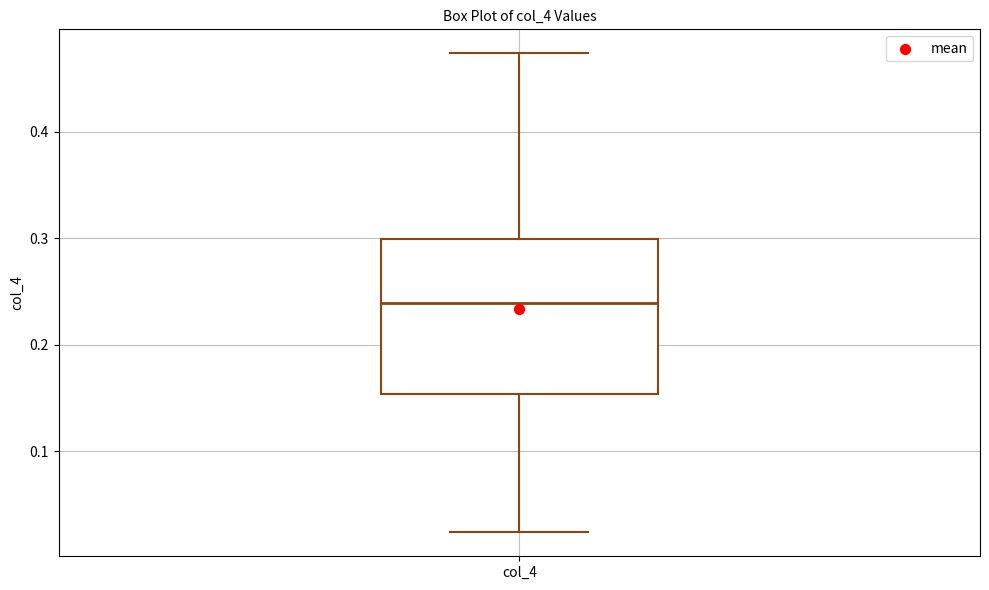

Read this box plot against the y-axis: the position of the median line, the range covered by the box, and the ends of both whiskers. The values are not printed on the chart, so give them approximately, as read against the axis.

median 0.24, box 0.15 to 0.30, whiskers 0.02 to 0.47